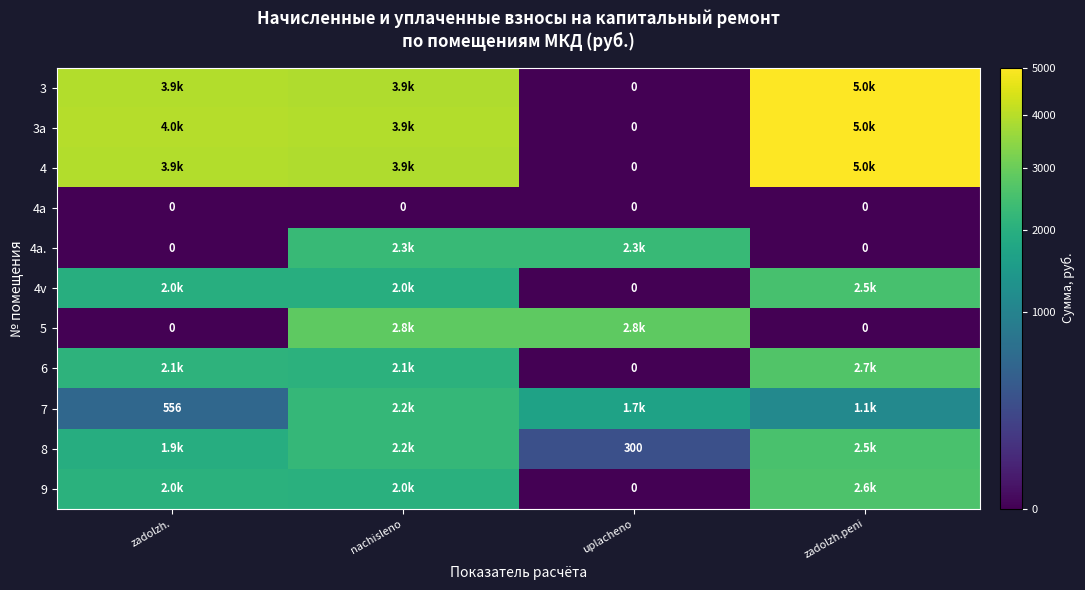

The value of 9 at zadolzh. is 2049.7. True or false?

True